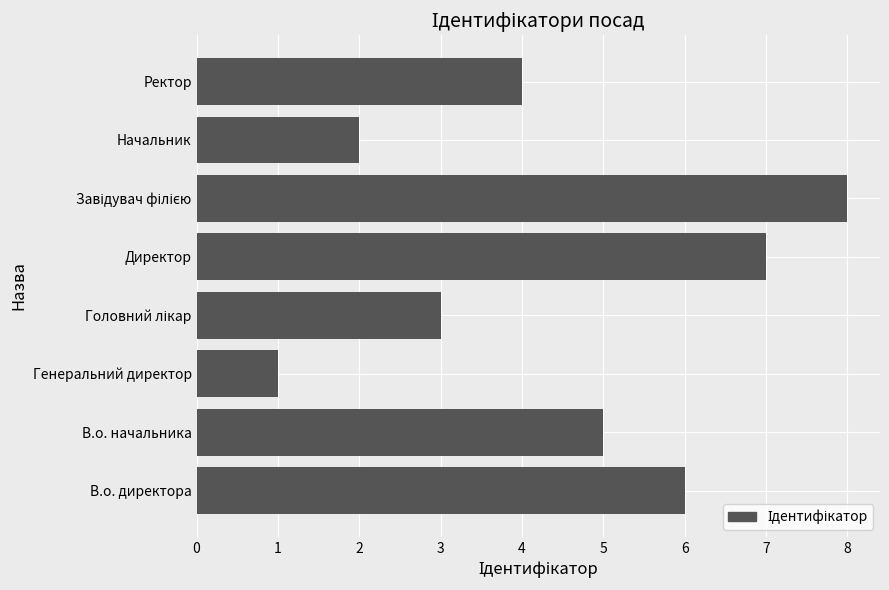

What is the greatest value displayed?

8